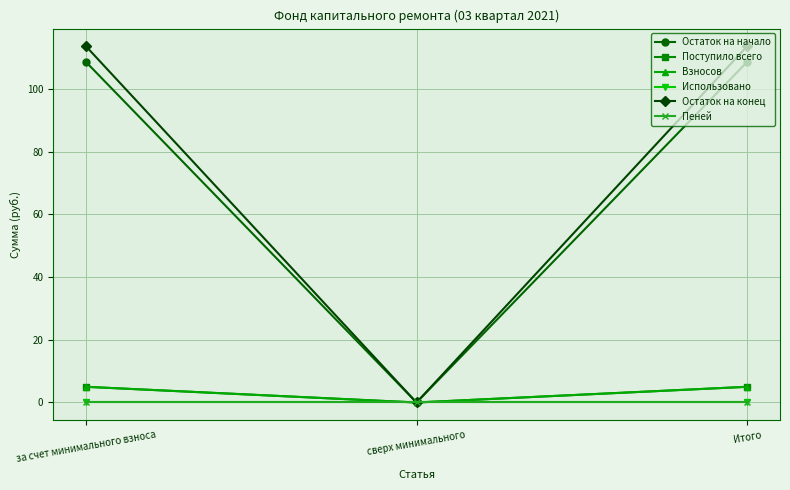

What is the label of the 2nd point from the right?

сверх минимального